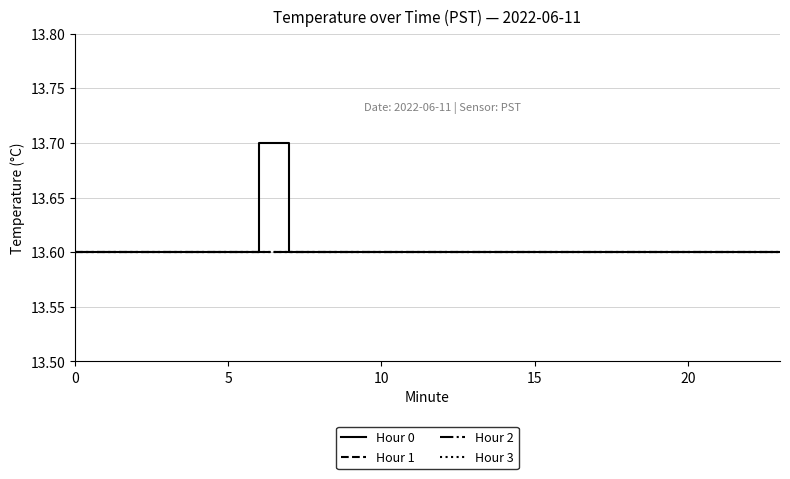

Which series has the largest range (max minus min)?

Hour 0